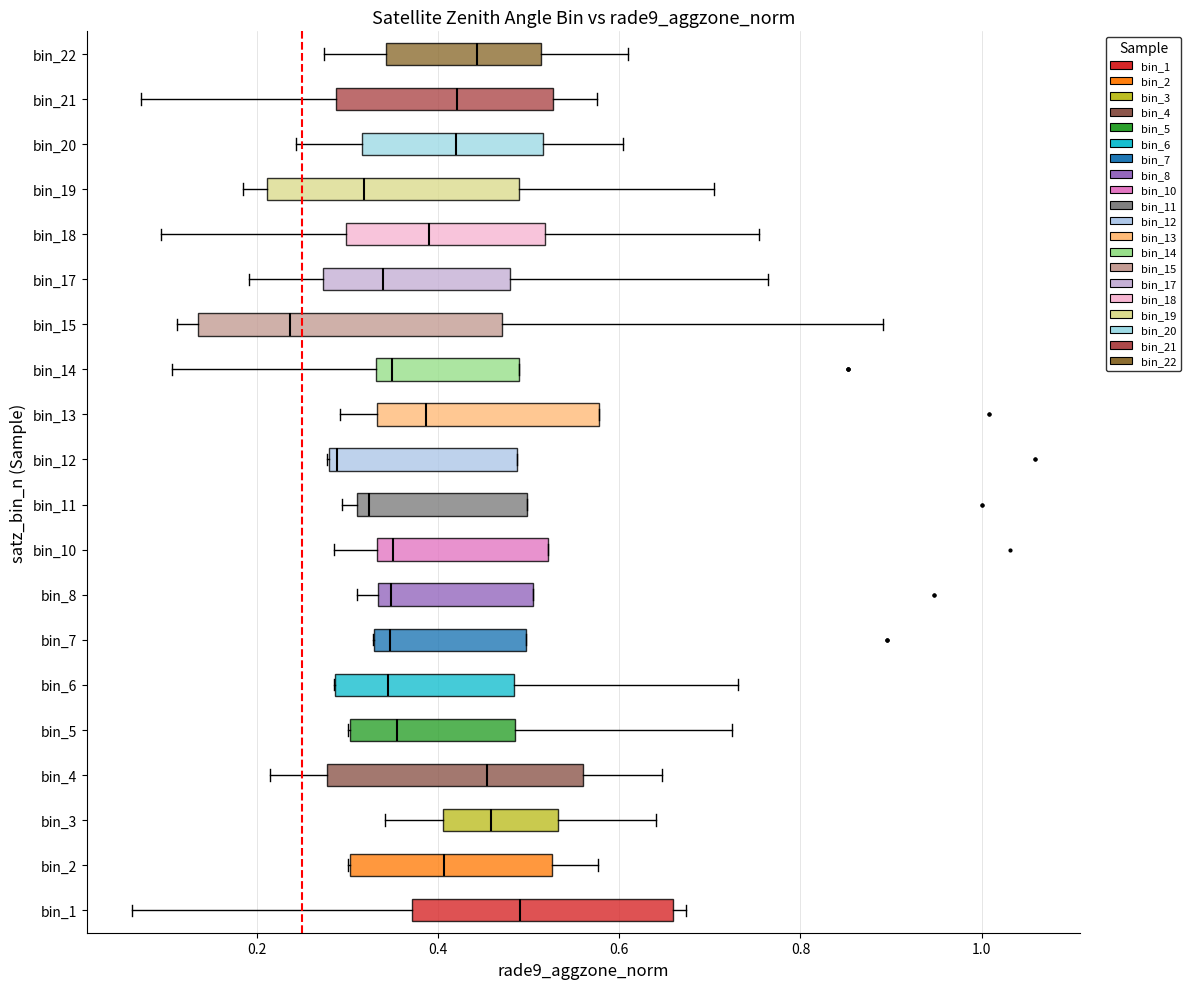

Comparing the boxes themselves (not the whiskers), which one is the widest?

bin_15